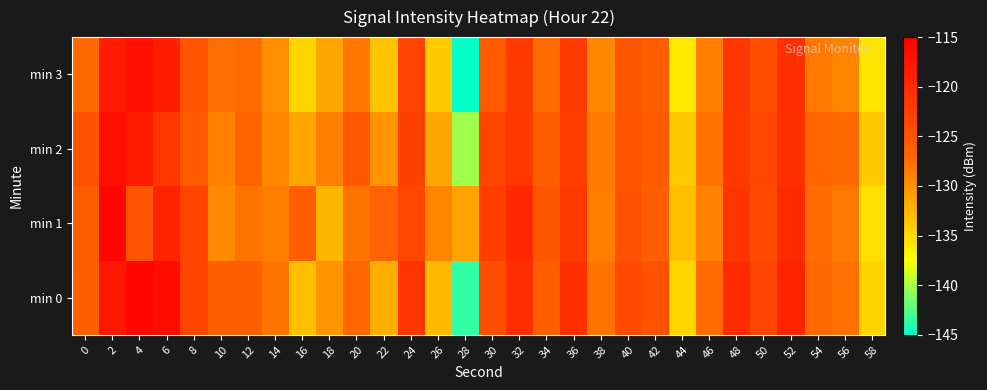

Rank the series by their maximum value, from highest to lowest.

min 1, min 0, min 2, min 3